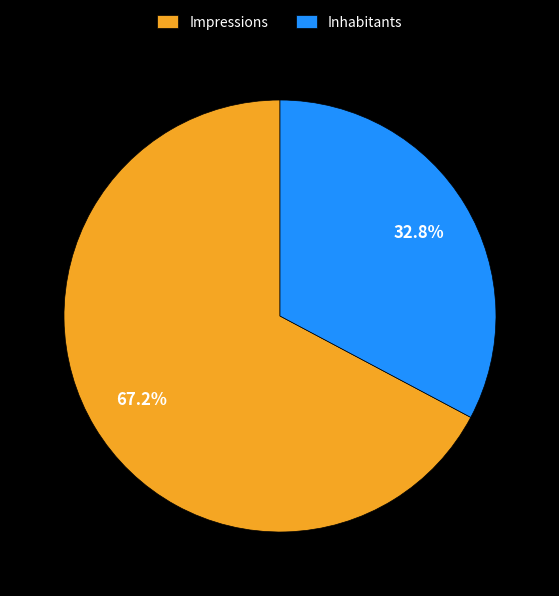

To the nearest percent, what is the combined percentage of Inhabitants and Impressions?

100%